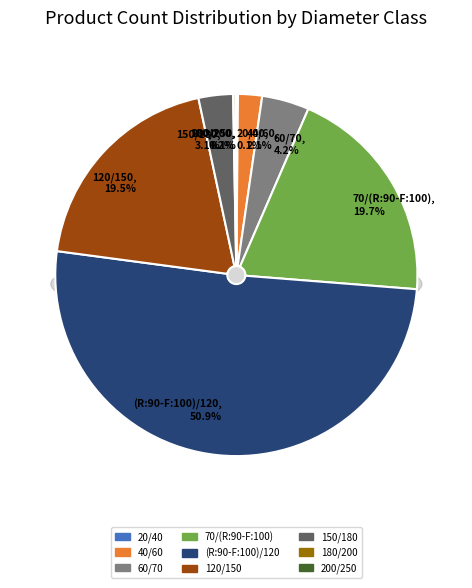

How many segments does this pie chart have?

9